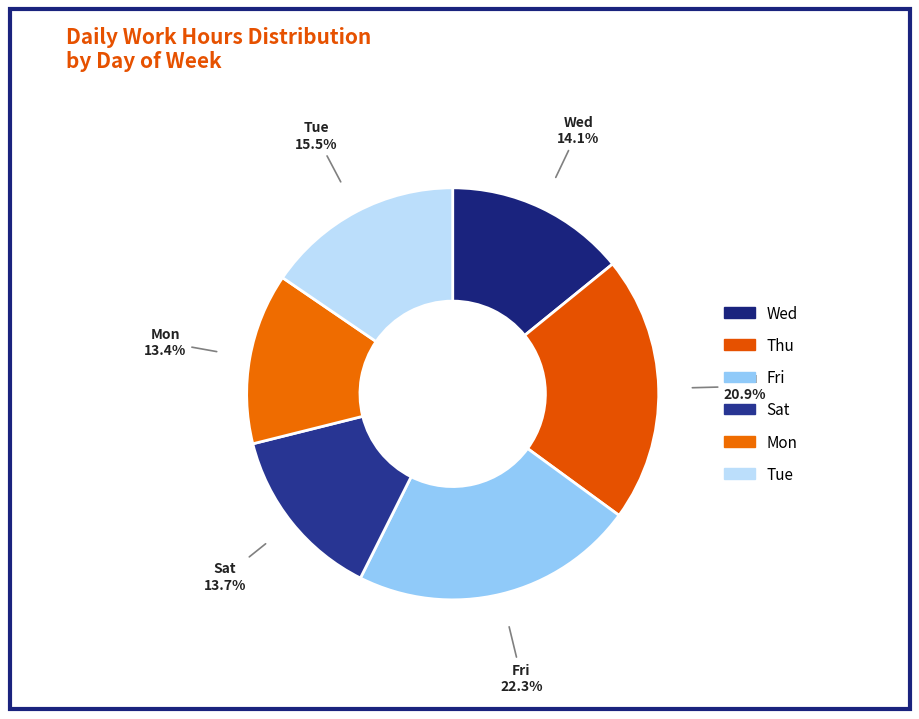

How many slices are in this pie chart?

6